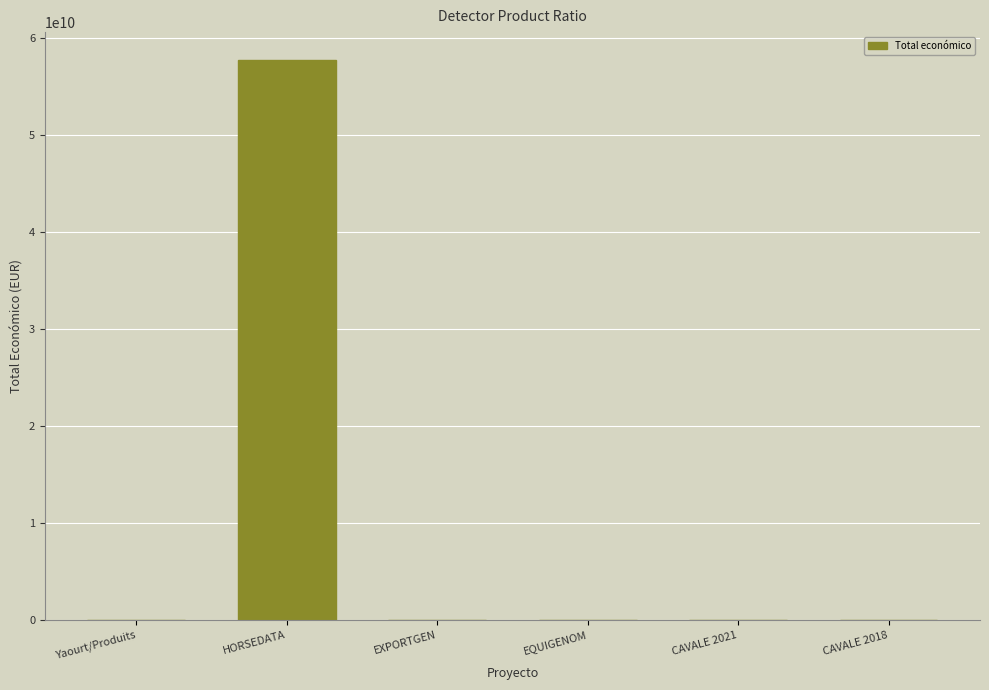

How many categories are shown in the chart?

6